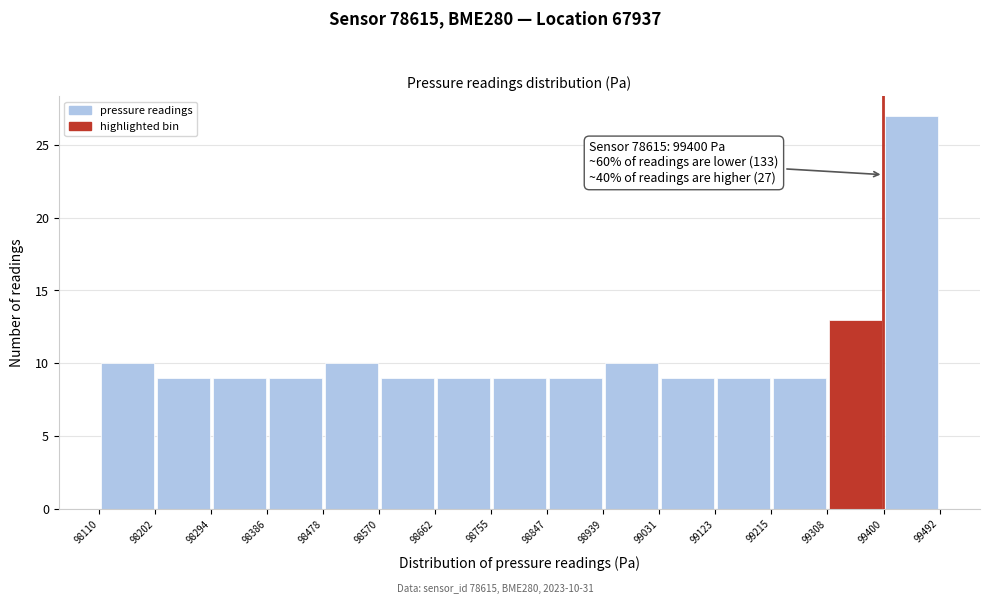

Which range on the x-axis has the tallest bar?

99400 to 99492